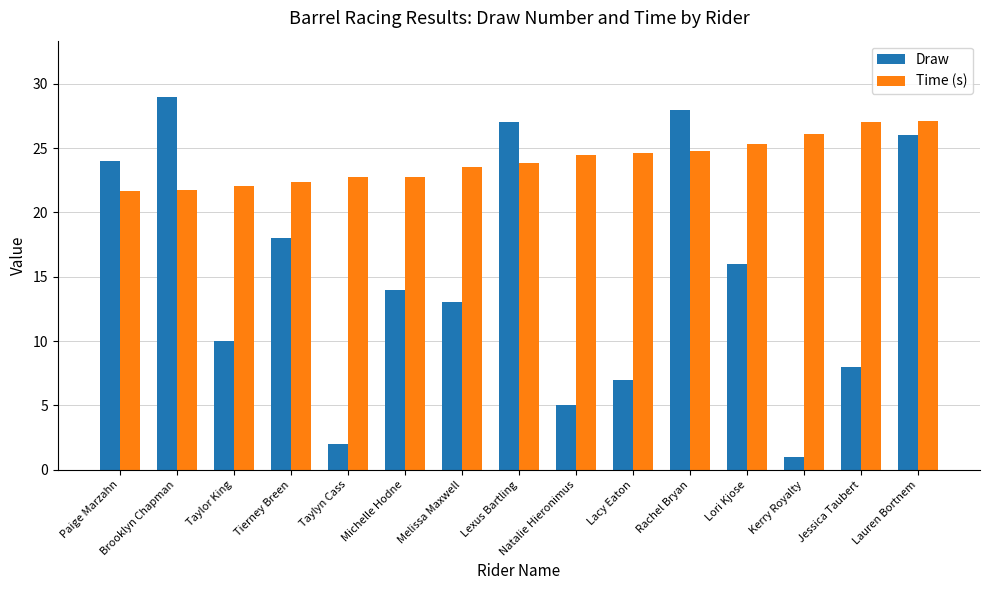

What is the average value of the Draw series?

15.2